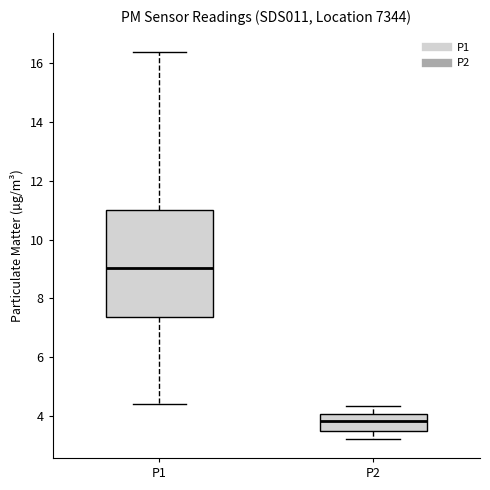

Reading left to right, transcribe this box plot: for each box, give where its median line is, the range the box spans, and where its two whiskers end, as read against the y-axis. The values are not printed on the chart, so give them approximately, as read against the axis.

P1: median 9.0, box 7.4 to 11.0, whiskers 4.4 to 16.4
P2: median 3.8, box 3.4 to 4.0, whiskers 3.2 to 4.4